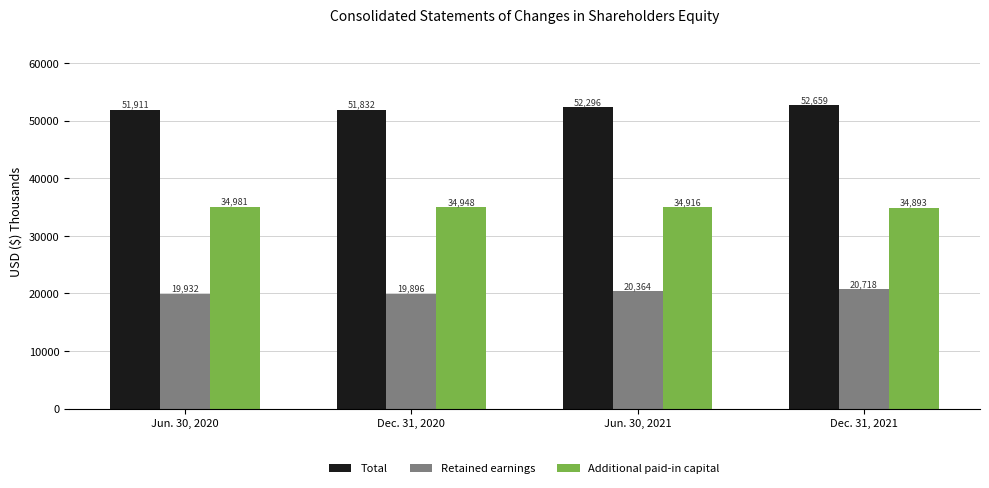

Are the bars grouped side by side (vs. stacked)?

Yes